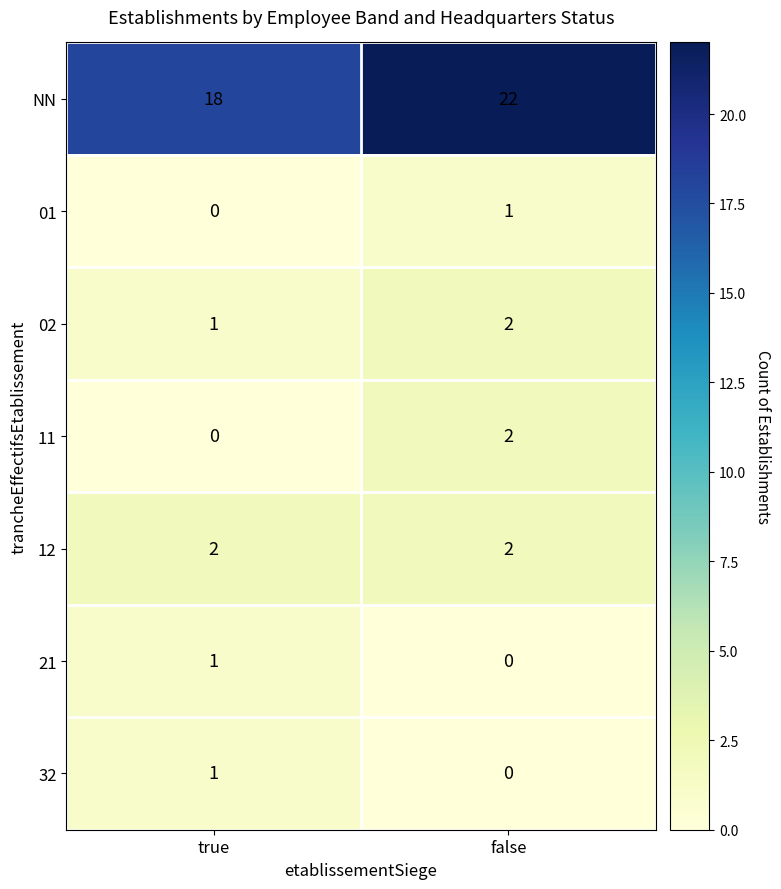

Which category has the highest value in the 11 series?

false